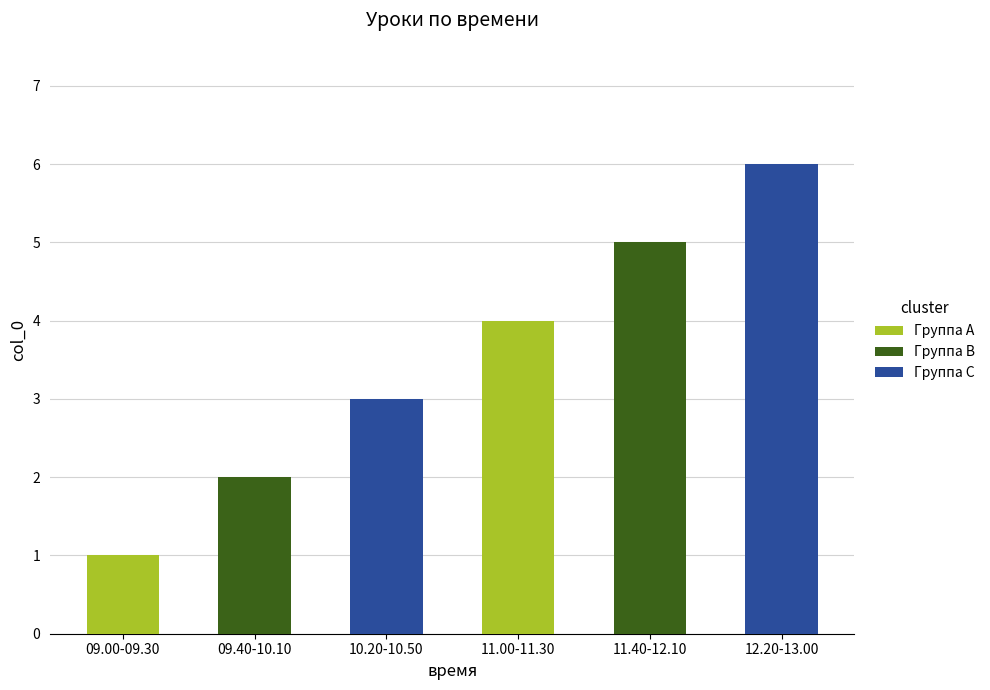

How many values are below 4?

3